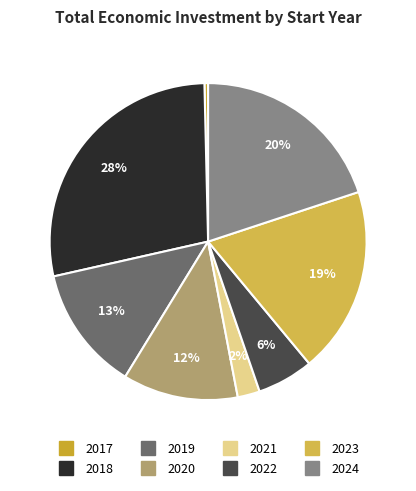

Do 2021 and 2023 together represent more than half of the pie?

No